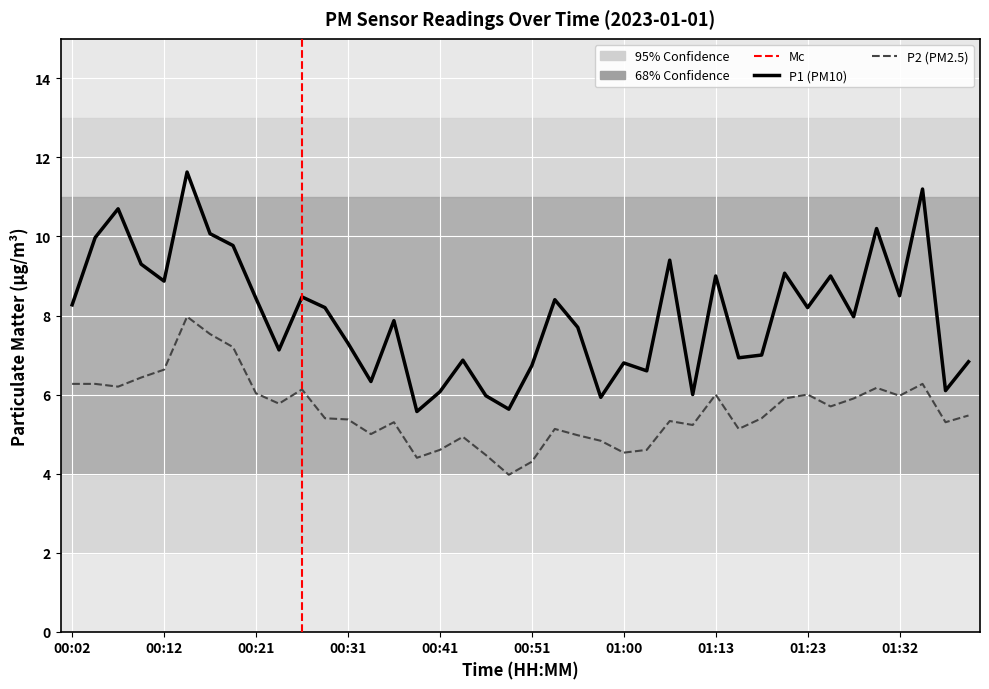

What is the smallest value displayed?

4.0